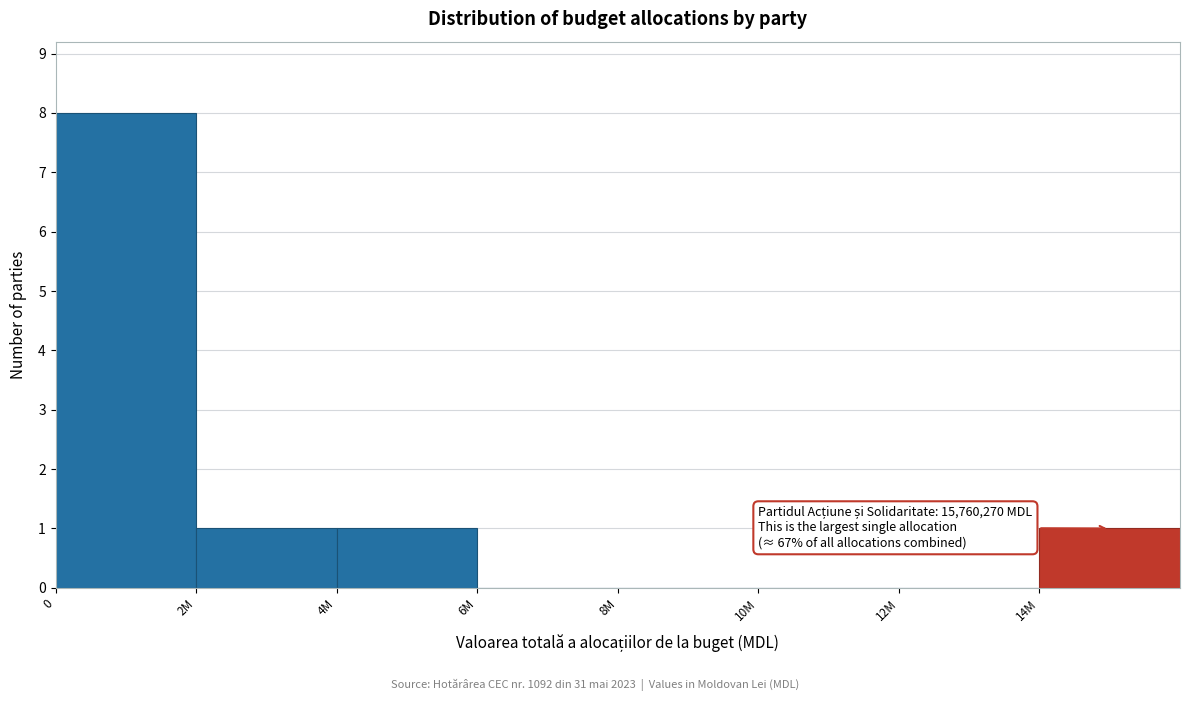

What is the sum of all values?

11